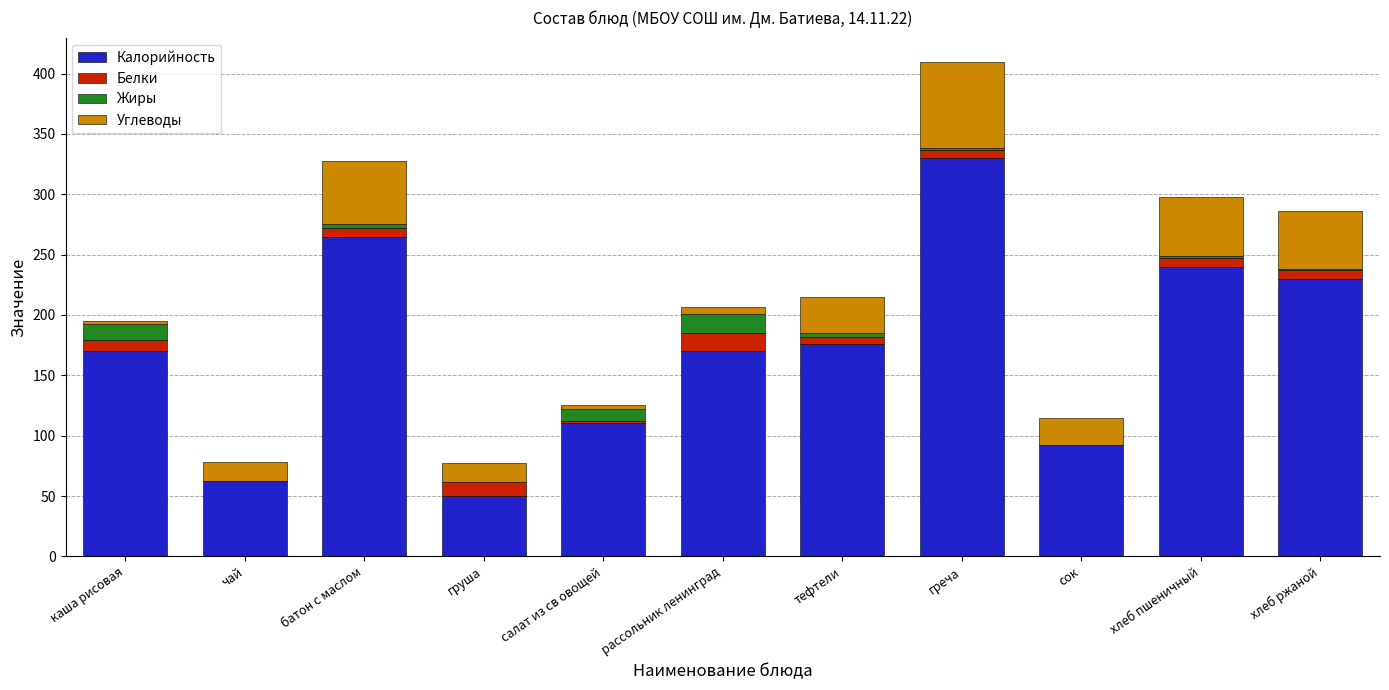

What are all the series names shown in the legend?

Калорийность, Белки, Жиры, Углеводы